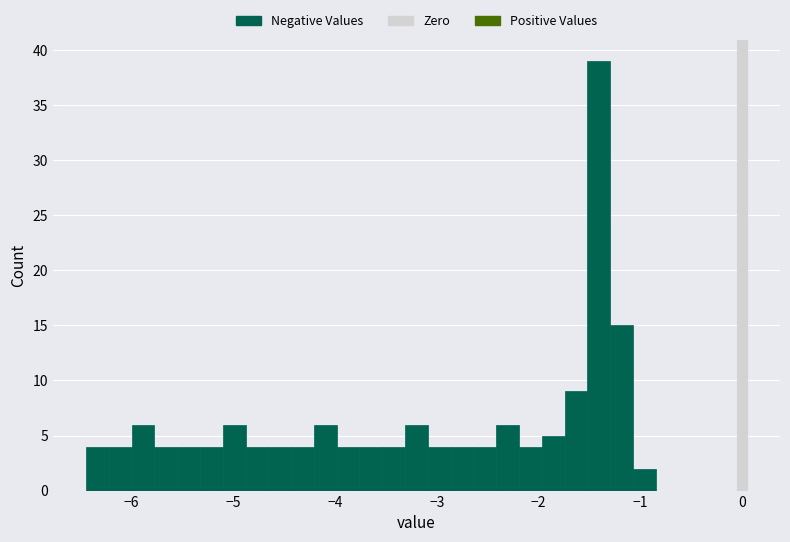

Read against the x-axis, roughly where is the centre of the tallest bar?

-1.4